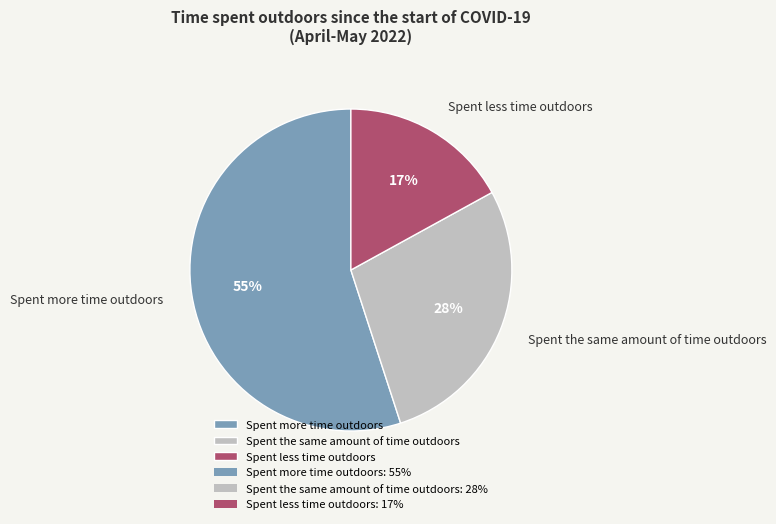

To the nearest percent, what percentage of the pie is Spent more time outdoors?

55%